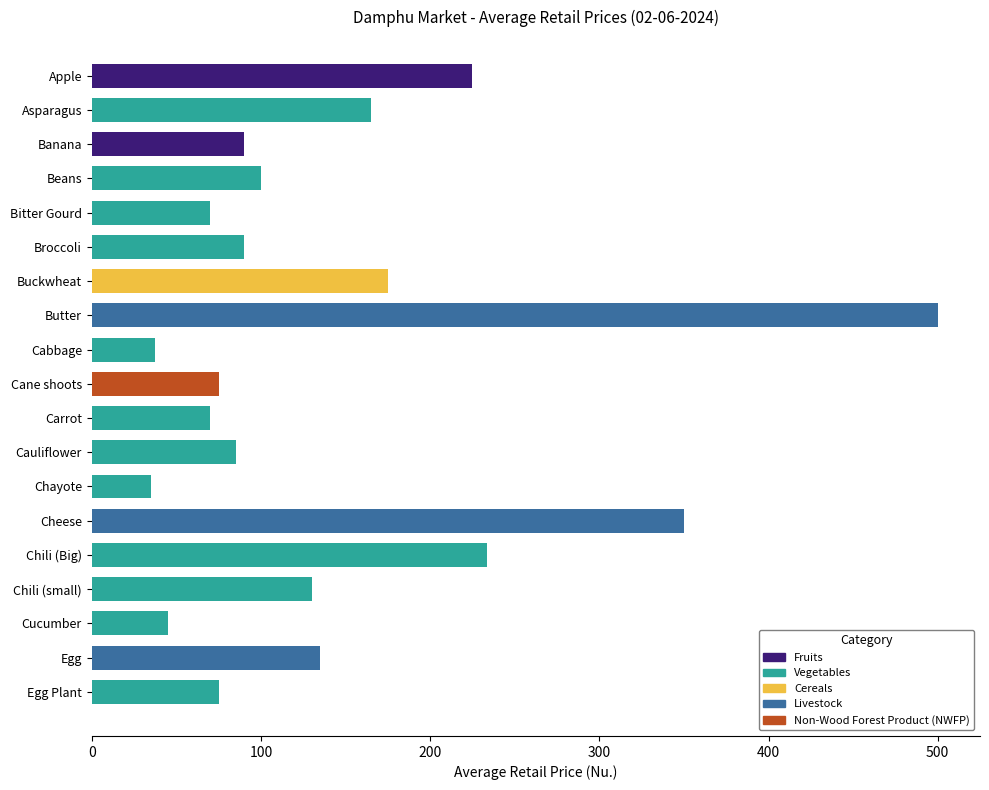

Reading top to bottom, what are all the values shown in this chart?

225.0	165.0	90.0	100.0	70.0	90.0	175.0	500.0	37.5	75.0	70.0	85.0	35.0	350.0	233.3	130.0	45.0	135.0	75.0